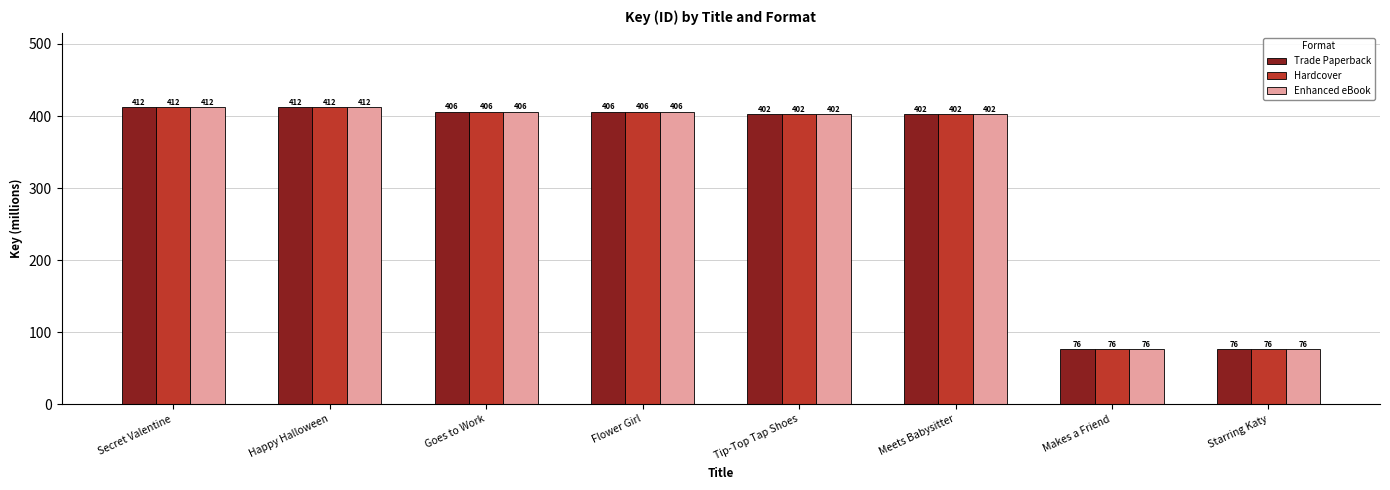

What is the difference between the maximum and minimum values in the Enhanced eBook series?

336.3